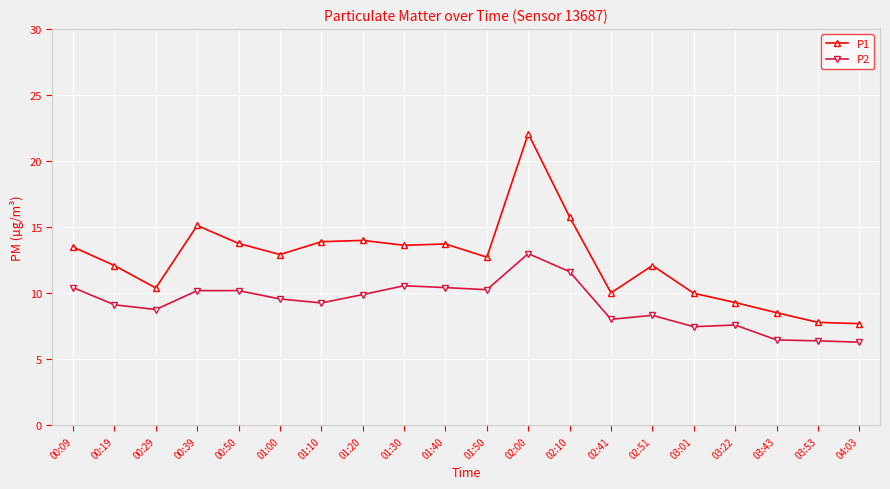

What are all the series names shown in the legend?

P1, P2